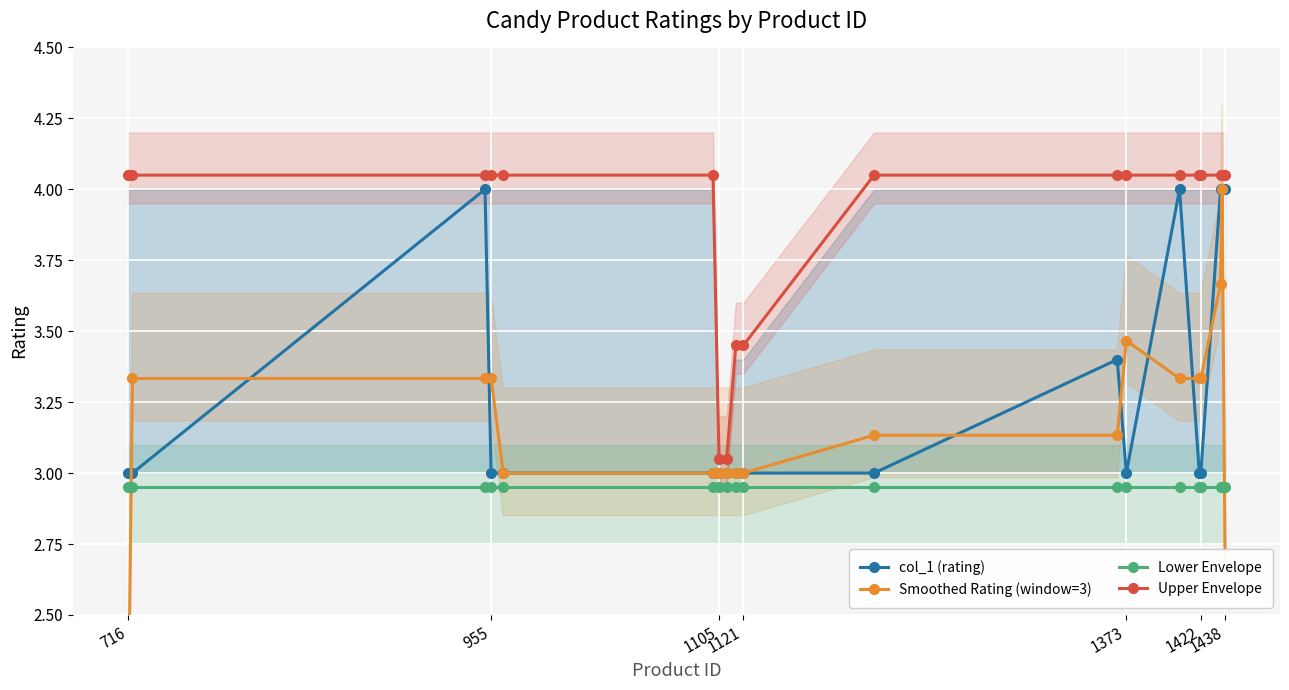

What is the minimum value for Lower Envelope?

3.0